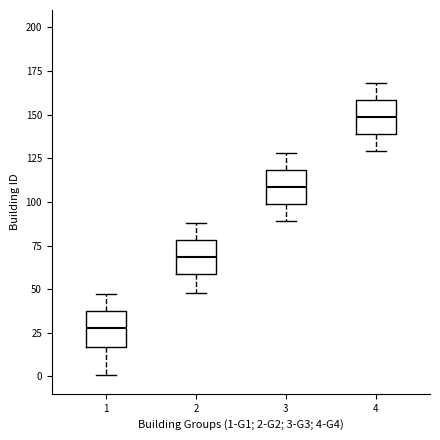

Reading left to right, transcribe this box plot: for each box, give where its median line is, the range the box spans, and where its two whiskers end, as read against the y-axis. The values are not printed on the chart, so give them approximately, as read against the axis.

1: median 30, box 15 to 35, whiskers 0 to 45
2: median 70, box 60 to 80, whiskers 50 to 90
3: median 110, box 100 to 120, whiskers 90 to 130
4: median 150, box 140 to 160, whiskers 130 to 170